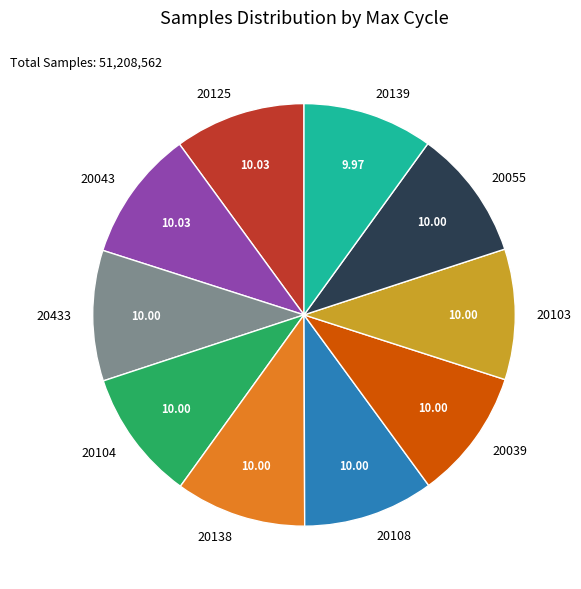

How many slices are in this pie chart?

10